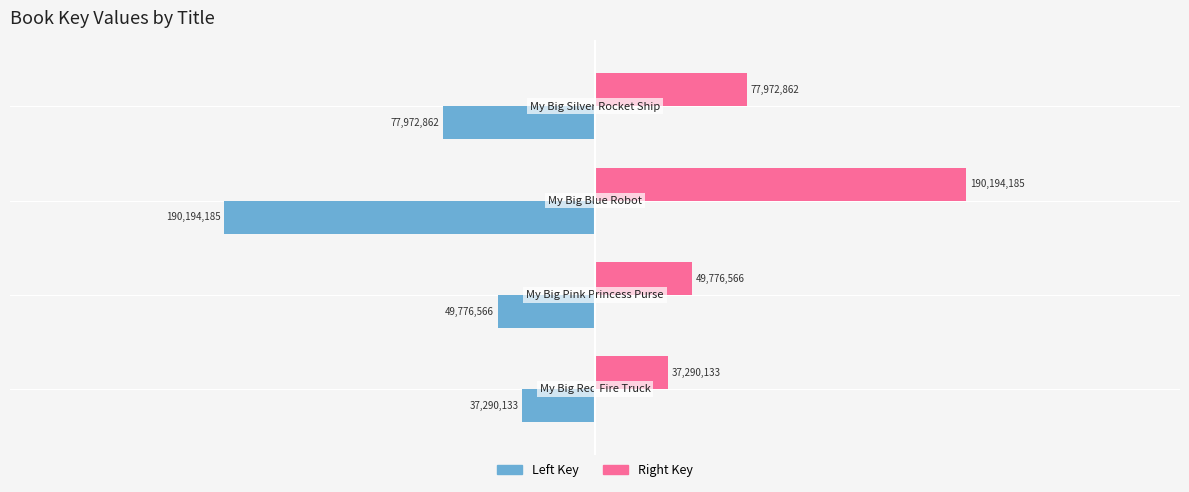

At how many categories does at least one series exceed 94368297?

1